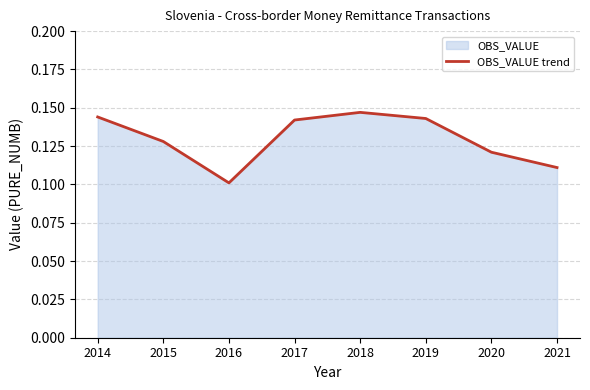

At which category does the data reach its first local peak?

2018